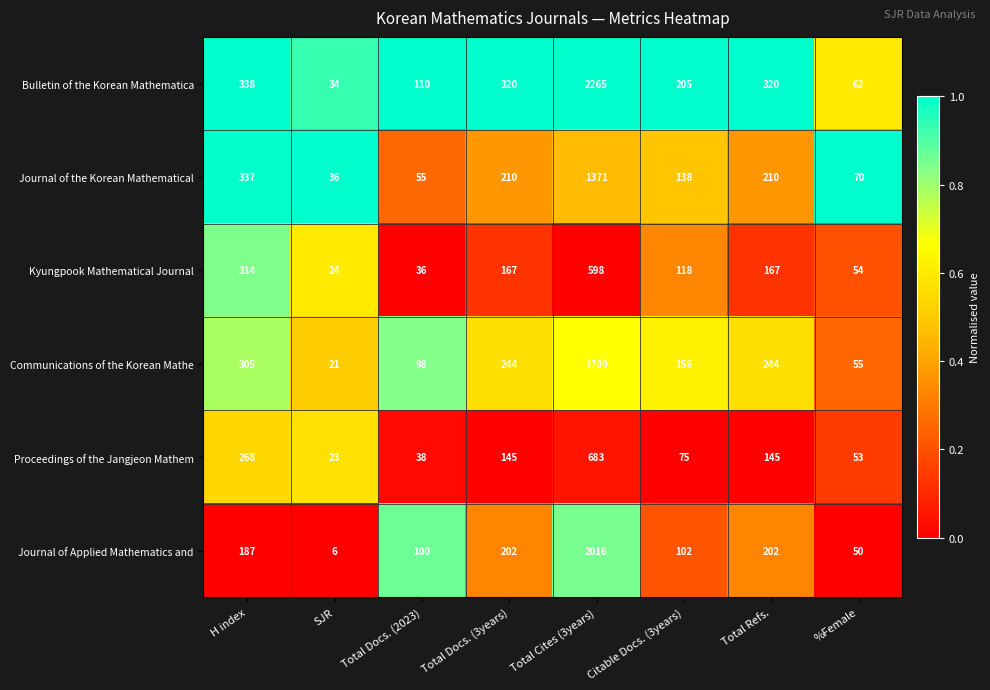

What is the average value of the Journal of the Korean Mathematical series?

303